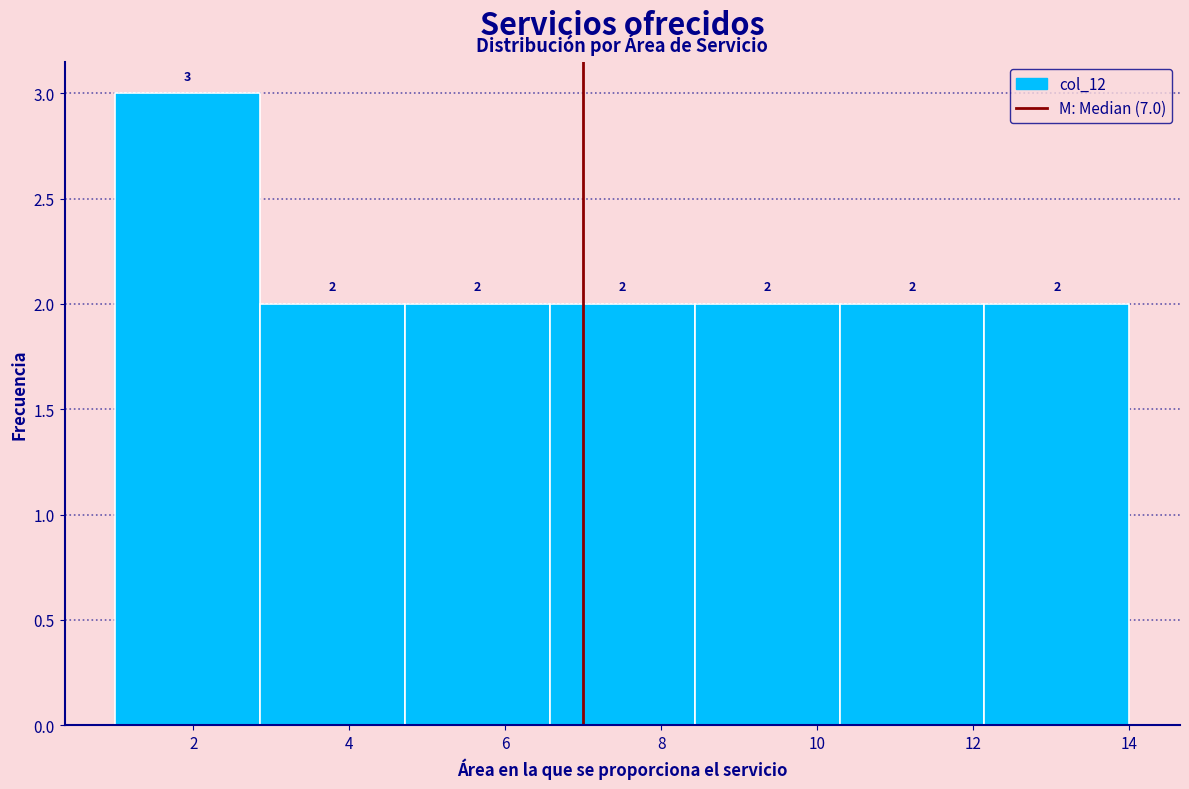

Reading left to right, transcribe this chart: for each bar, give the range it covers on the x-axis and its height. The bar edges are not printed on the chart, so give them approximately, as read against the axis.

1.0 to 2.8: 3
2.8 to 4.8: 2
4.8 to 6.6: 2
6.6 to 8.4: 2
8.4 to 10.2: 2
10.2 to 12.2: 2
12.2 to 14.0: 2